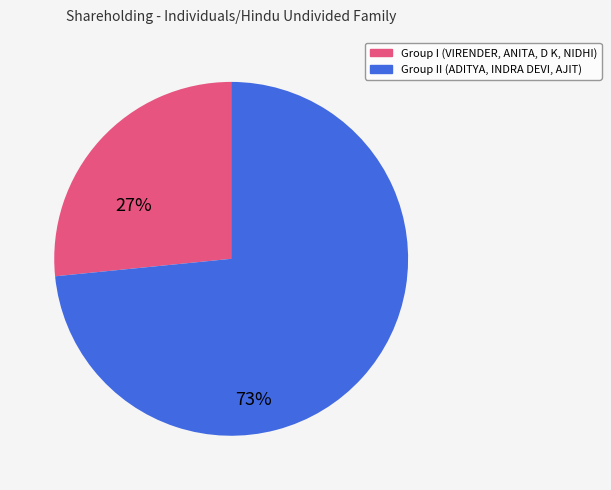

How many segments does this pie chart have?

2